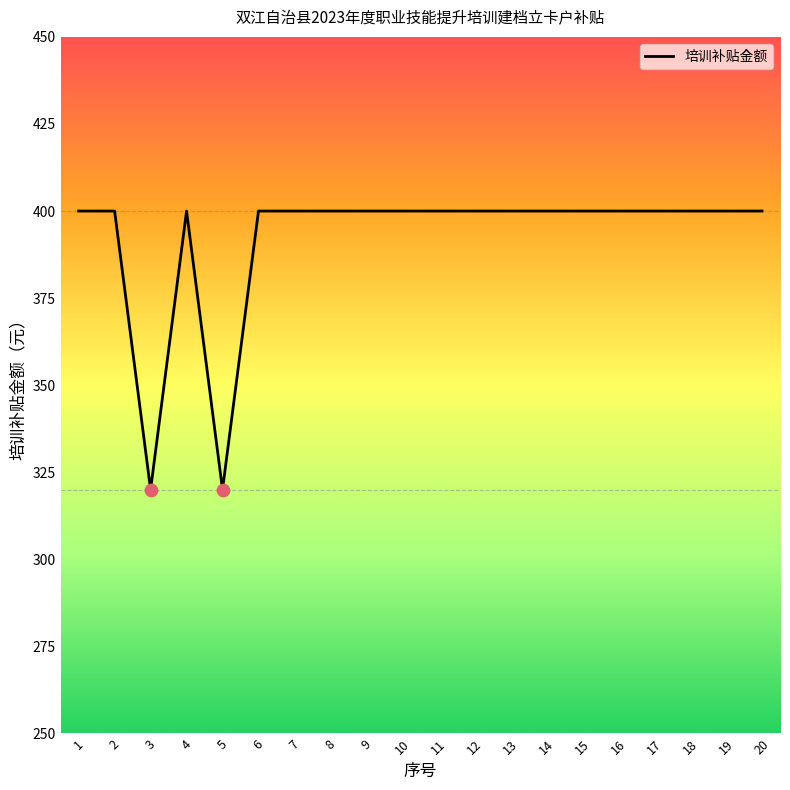

Approximately how many times larger is the value at 5 compared to 15?

0.8